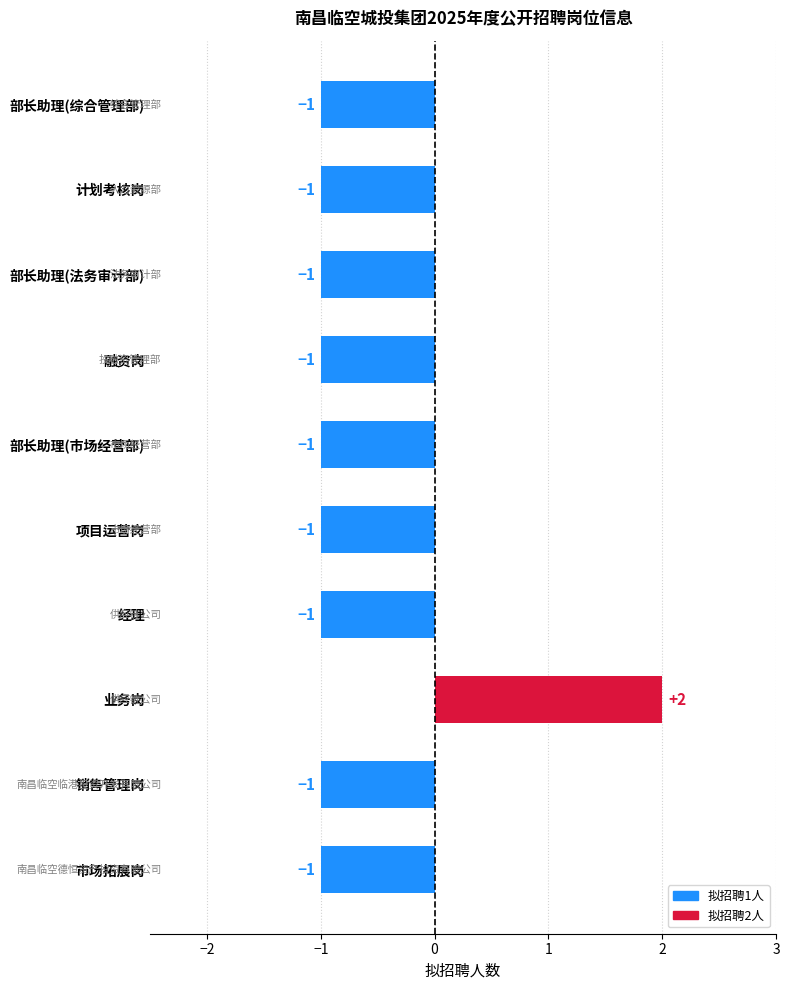

The chart shows a value of 2 at 销售管理岗. True or false?

False